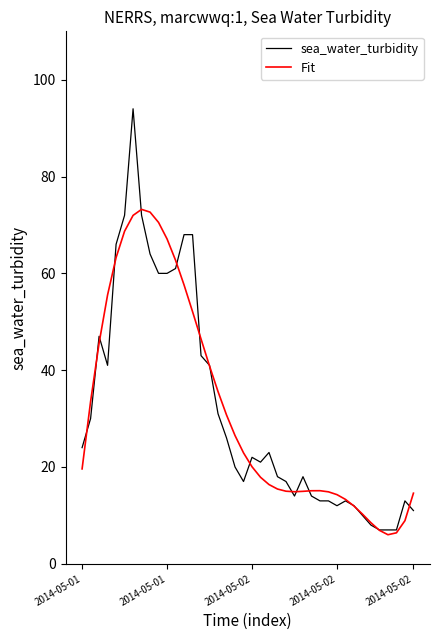

True or false: sea_water_turbidity and Fit intersect in this chart.

True